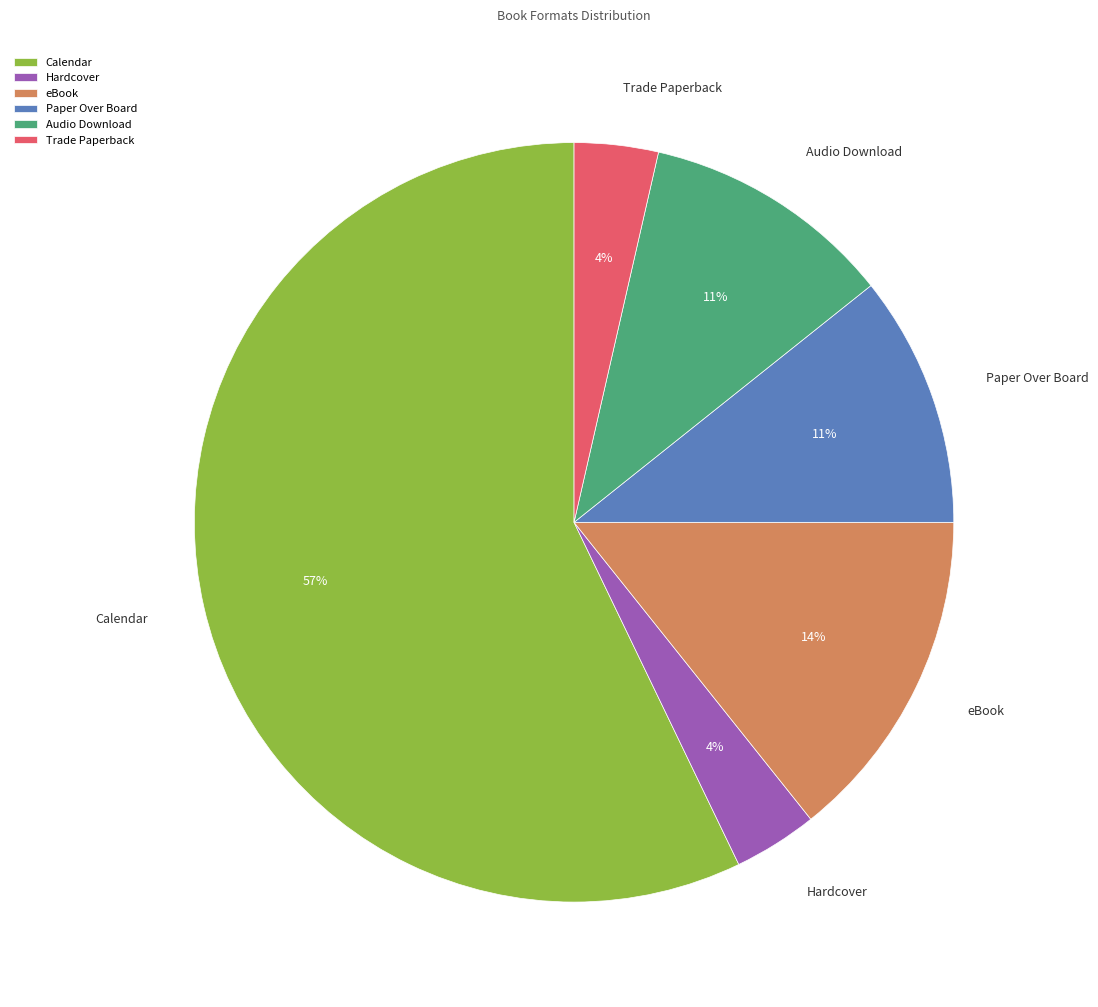

How many segments does this pie chart have?

6